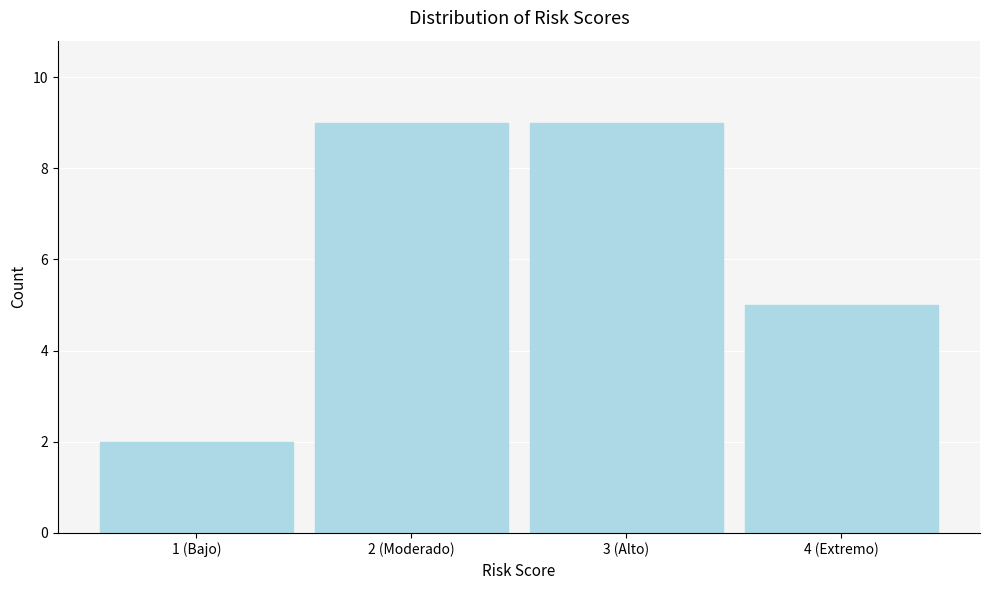

Reading right to left, transcribe all the data shown in this chart.

5	9	9	2